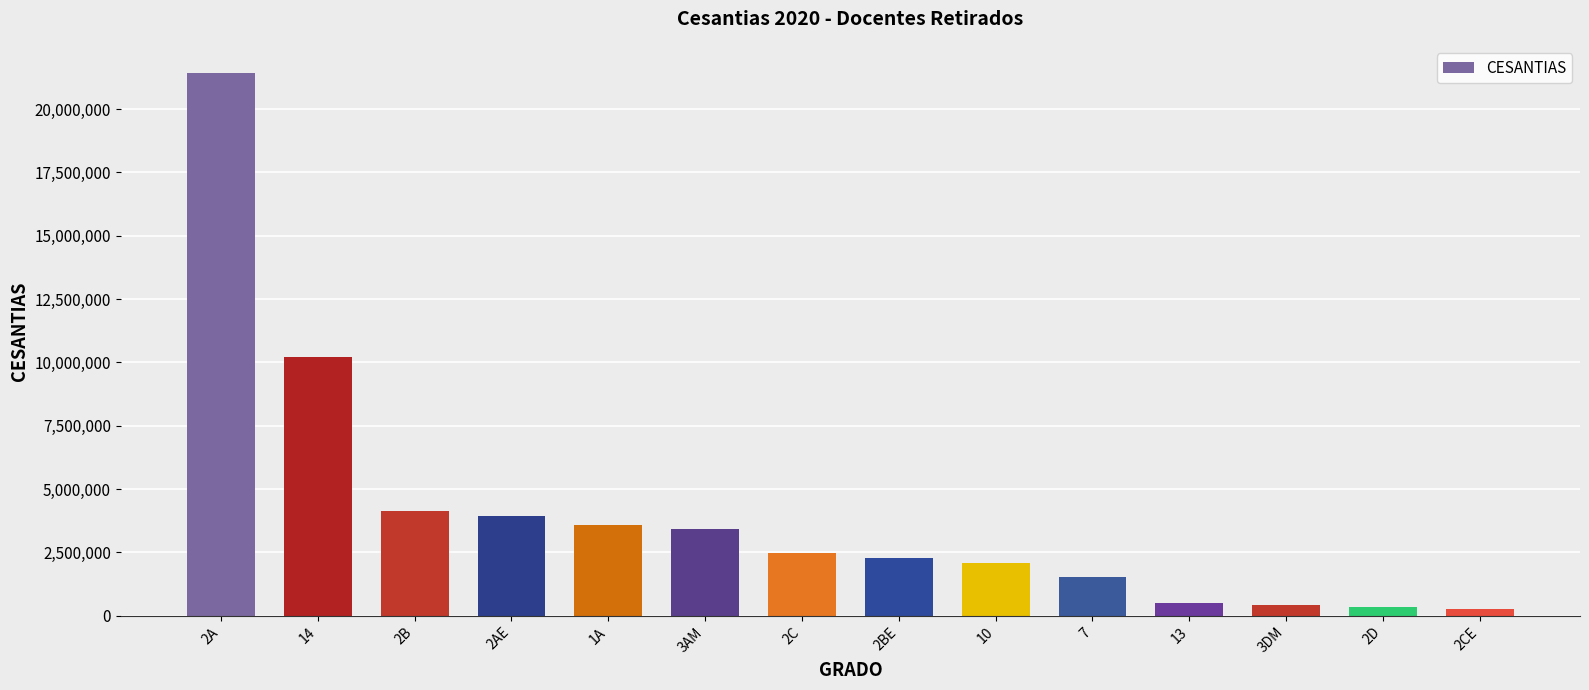

The value at 2BE is 2268014. True or false?

True